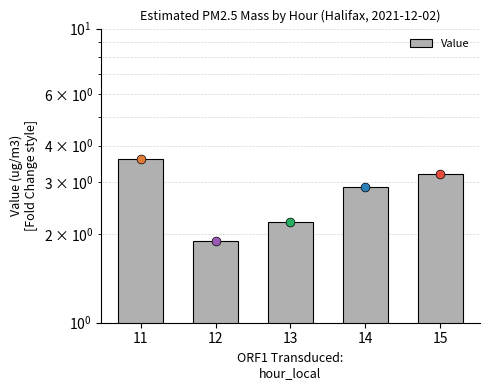

Which has a higher value, 14 or 15?

15